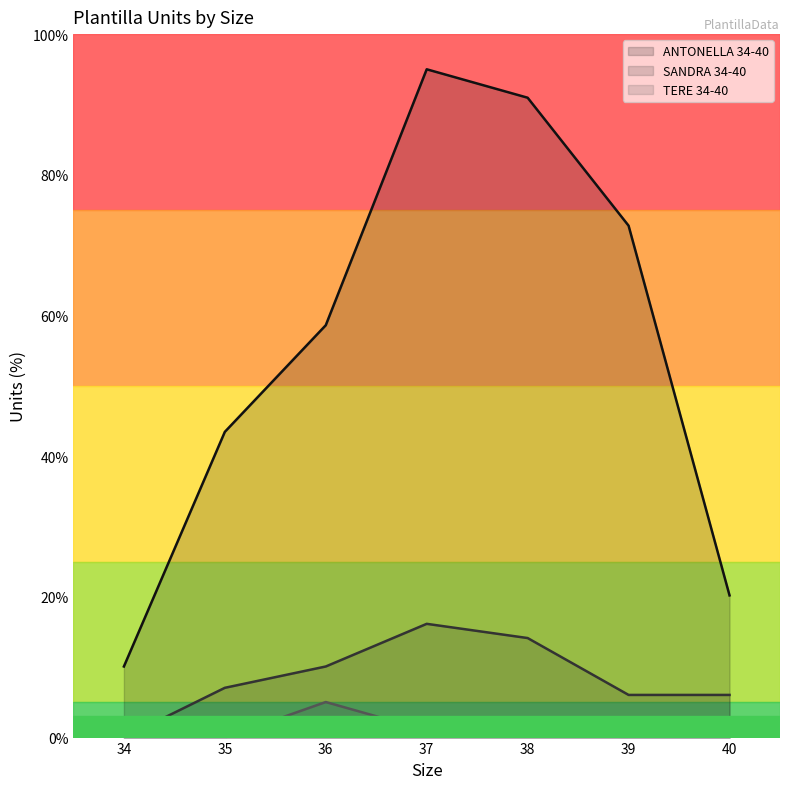

Does the chart display data point markers on the line(s)?

No